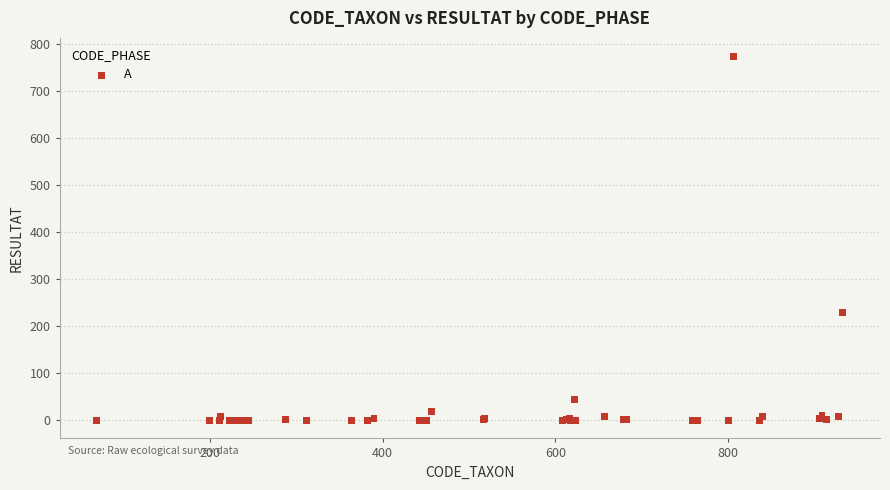

What Y value in the scatter plot is closest to 387?

230